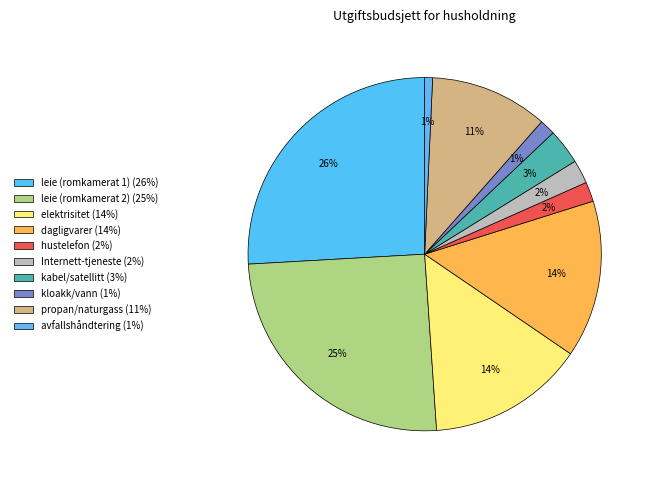

To the nearest percent, what is the difference between the largest and smallest slice percentages?

25%